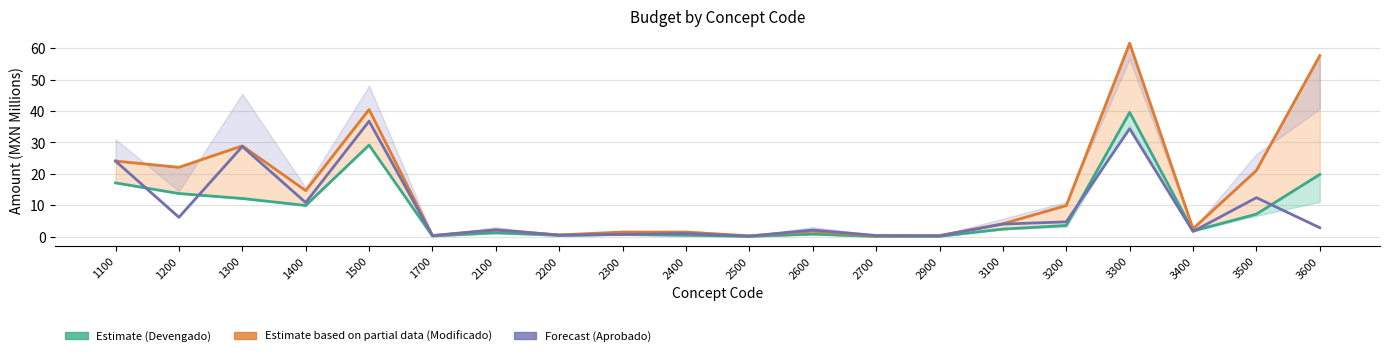

What is the value of the Devengado point at the 15th from the left?

2.4